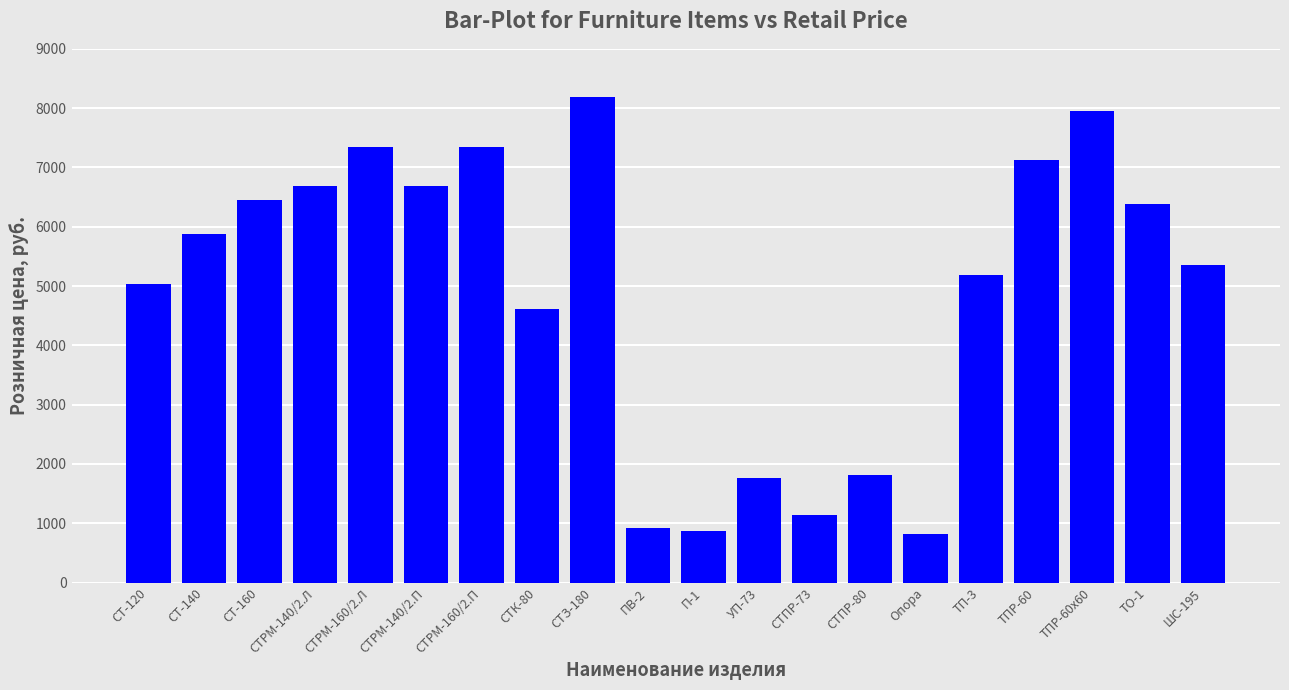

What position from the right is ТП-3?

5